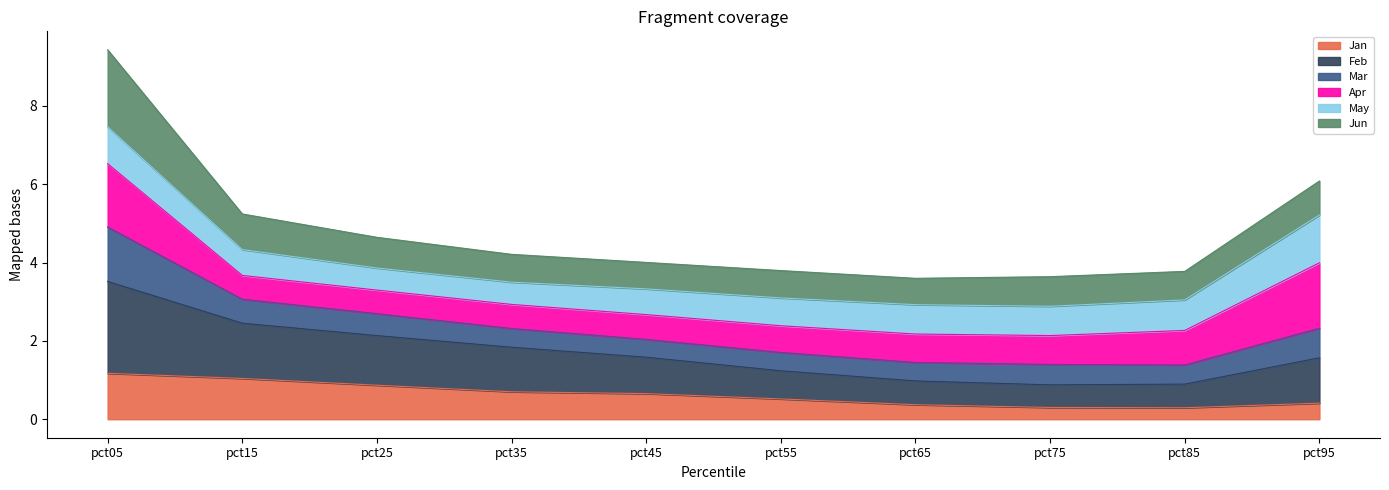

Does the chart have visible grid lines?

No